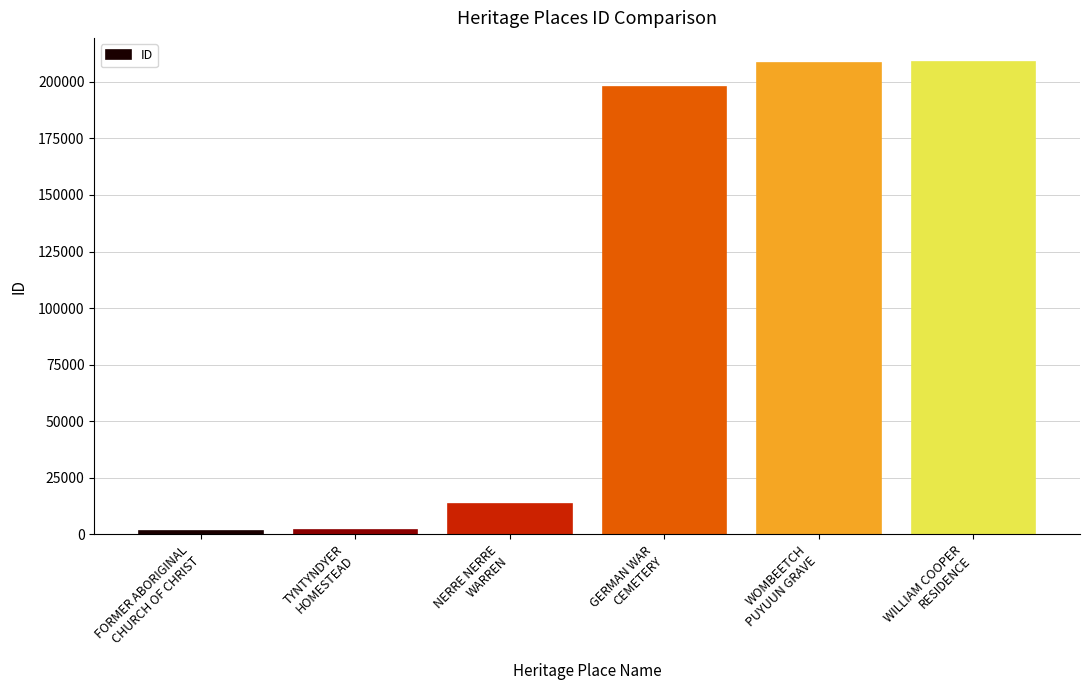

True or false: the data shows 13456 at NERRE NERRE
WARREN.

True